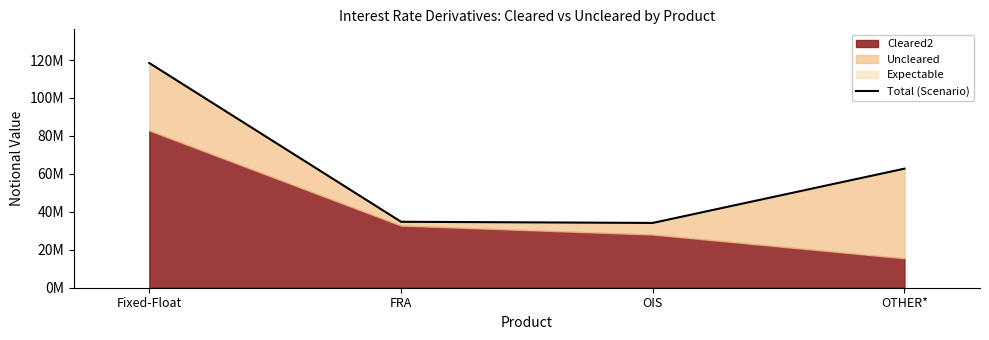

Reading left to right, extract all data points from this chart.

Fixed-Float=118415779	FRA=34755137	OIS=34145211	OTHER*=62756117